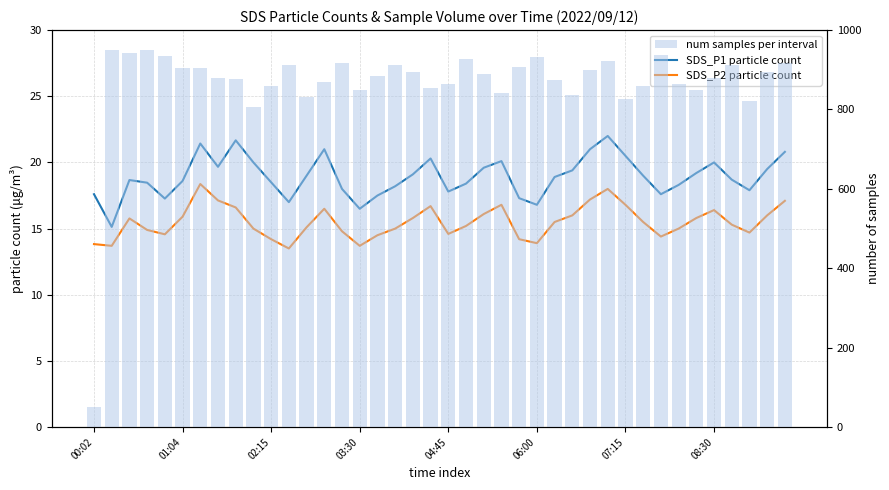

How many groups of bars are there?

40